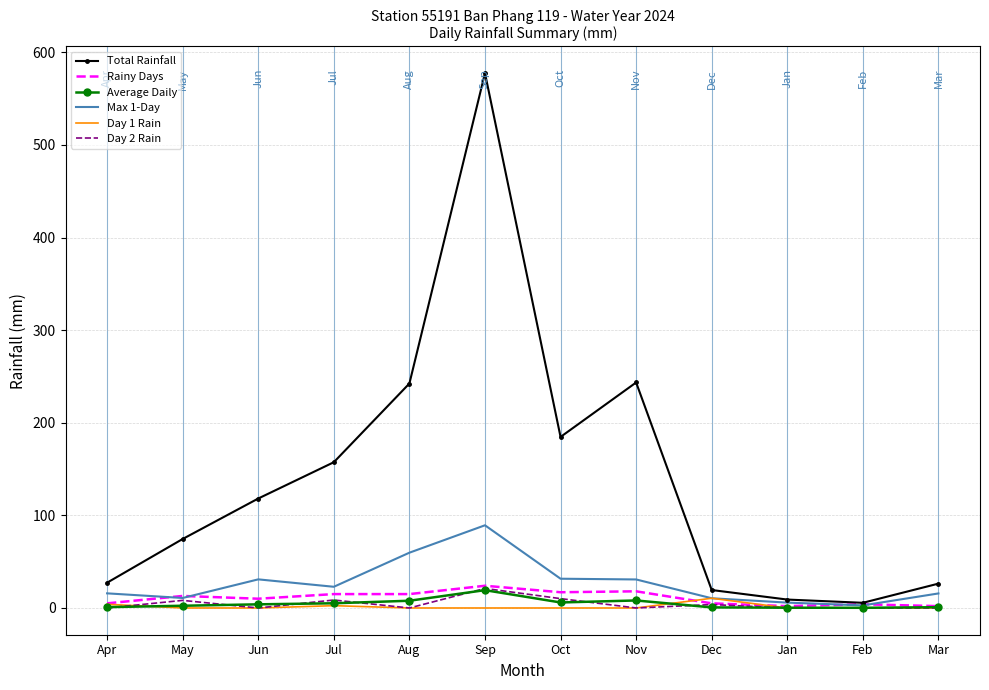

What is the sum of all Day 1 Rain values?

17.0